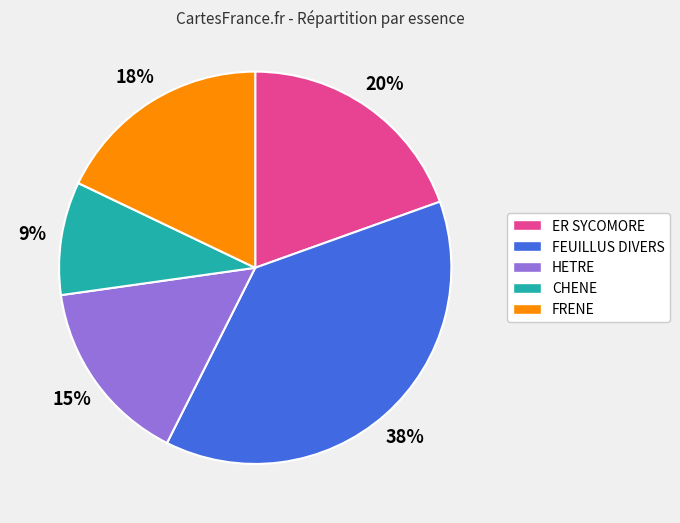

True or false: FRENE accounts for 24% of the total.

False